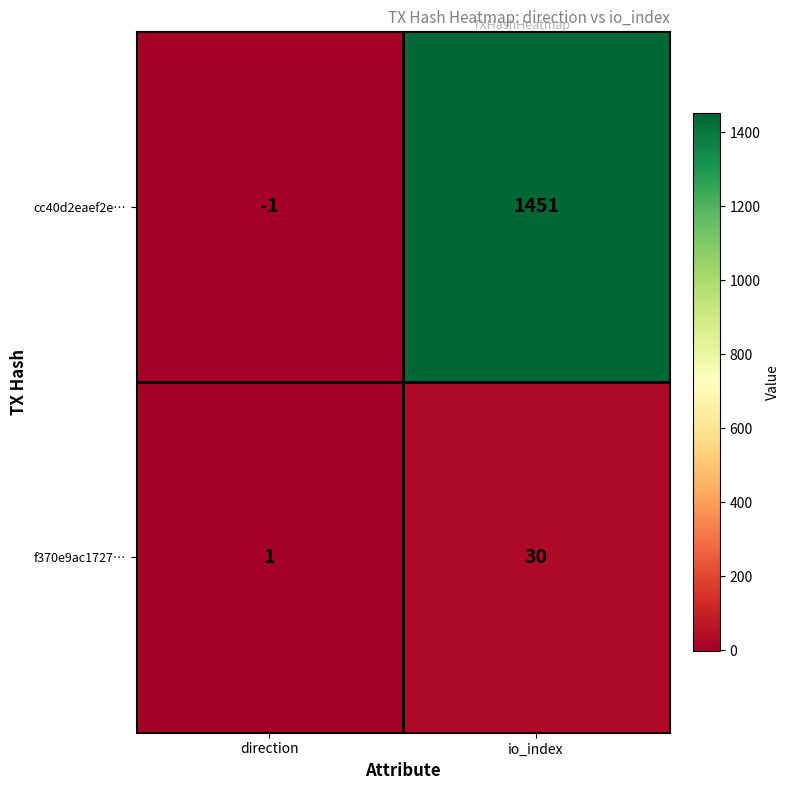

How many values in the cc40d2eaef2e… series are below 1451?

1